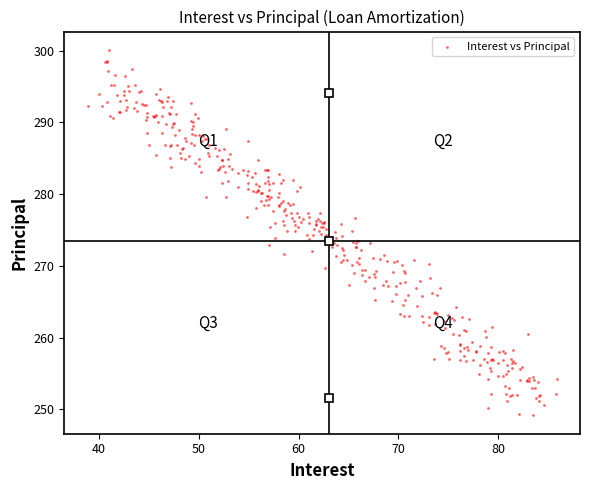

What is the range of X values (max minus min)?

47.0